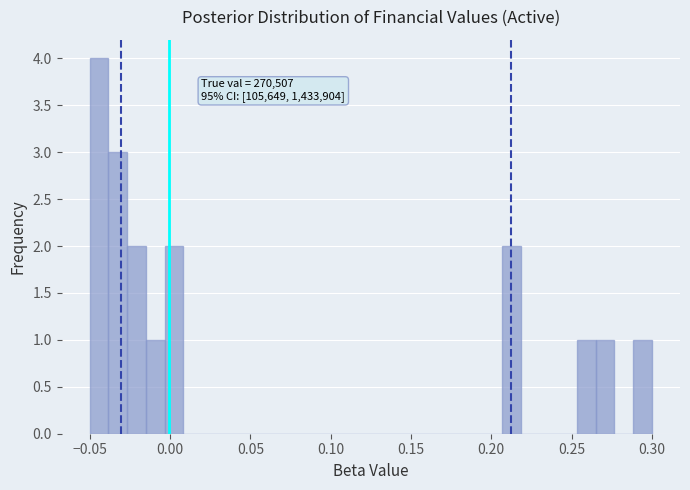

Read against the x-axis, roughly where is the centre of the tallest bar?

-0.045